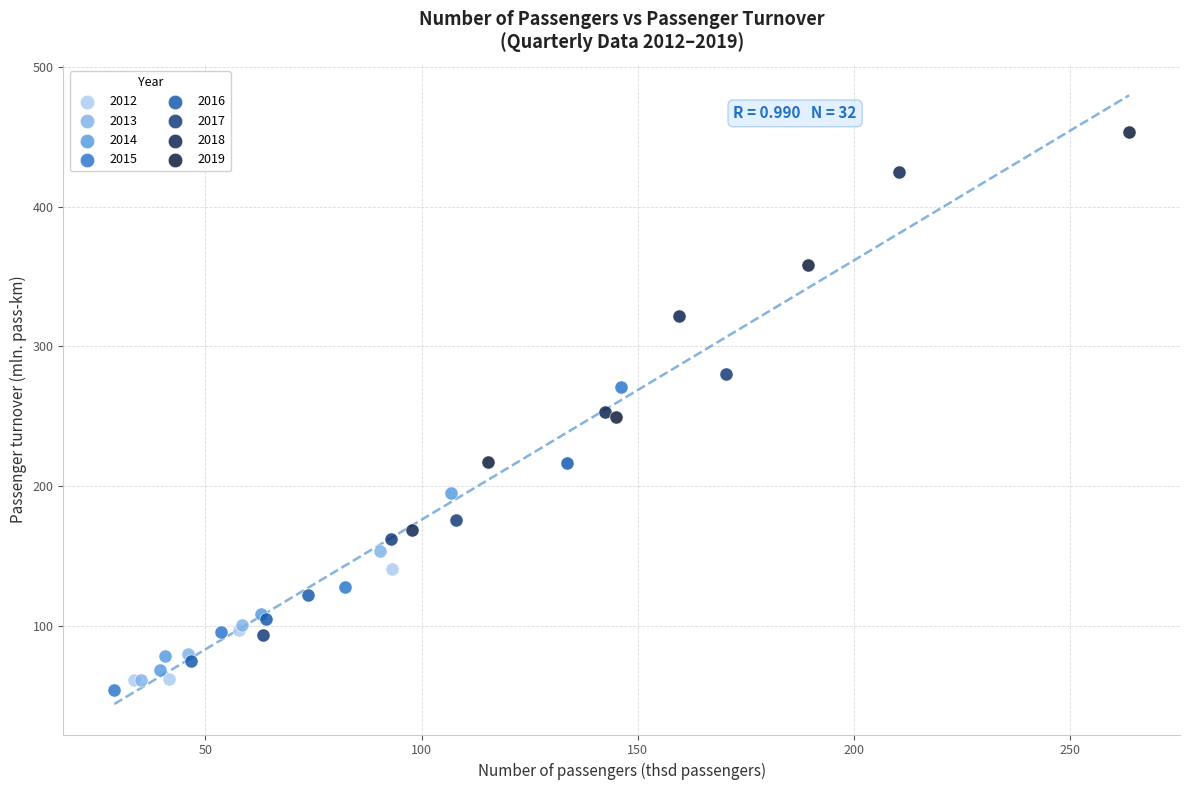

Which series has the widest spread of Y values?

2018